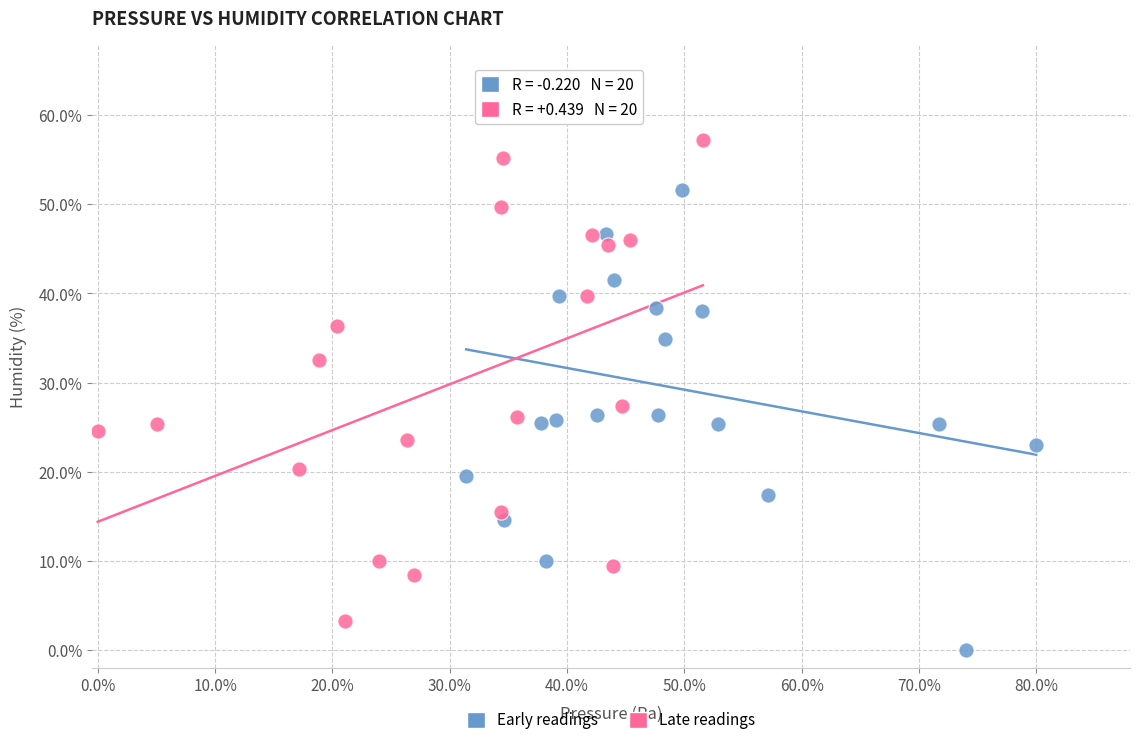

Which series reaches the minimum Y coordinate?

Early readings